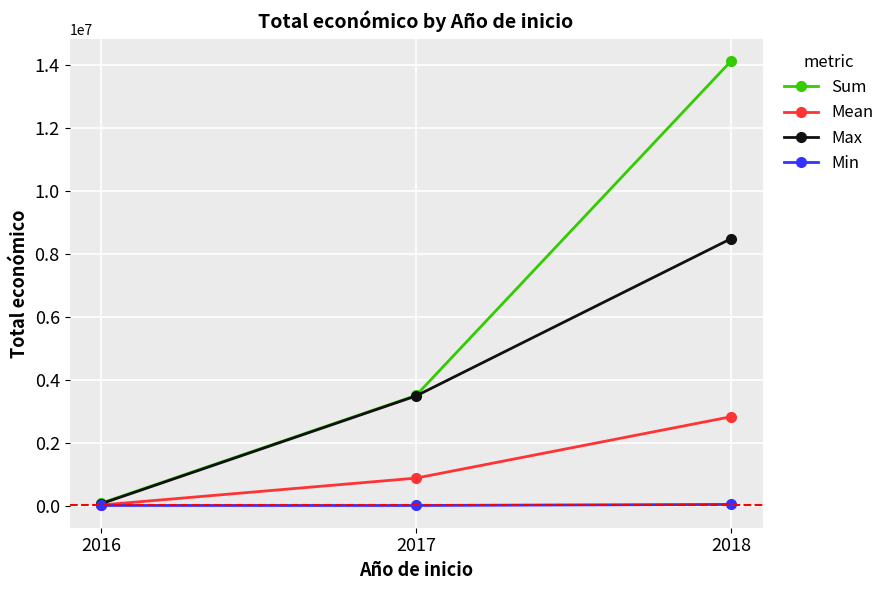

What is the spread (max minus min) of values at 2018?

14091396.0